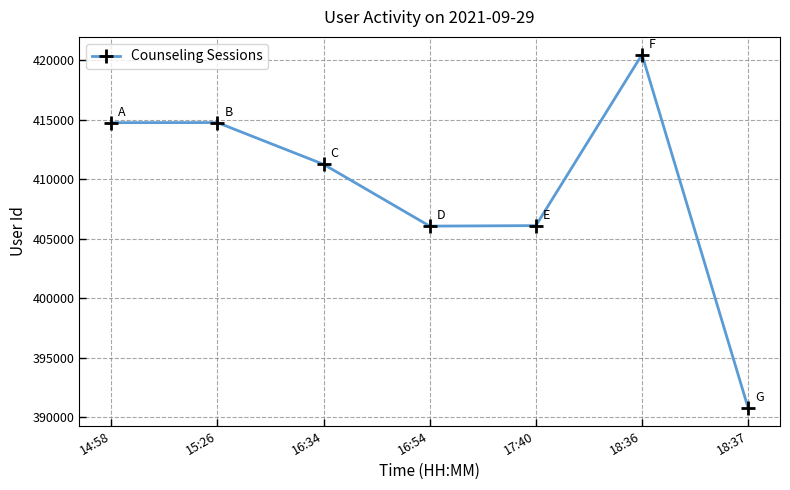

What is the maximum value shown in the chart?

420460